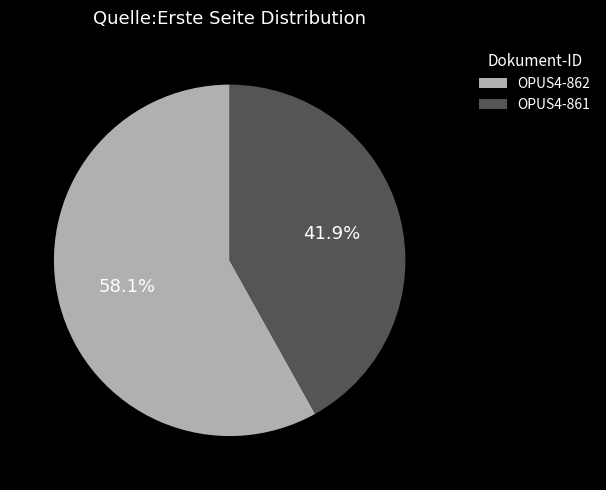

To the nearest percent, what is the combined percentage of OPUS4-862 and OPUS4-861?

100%